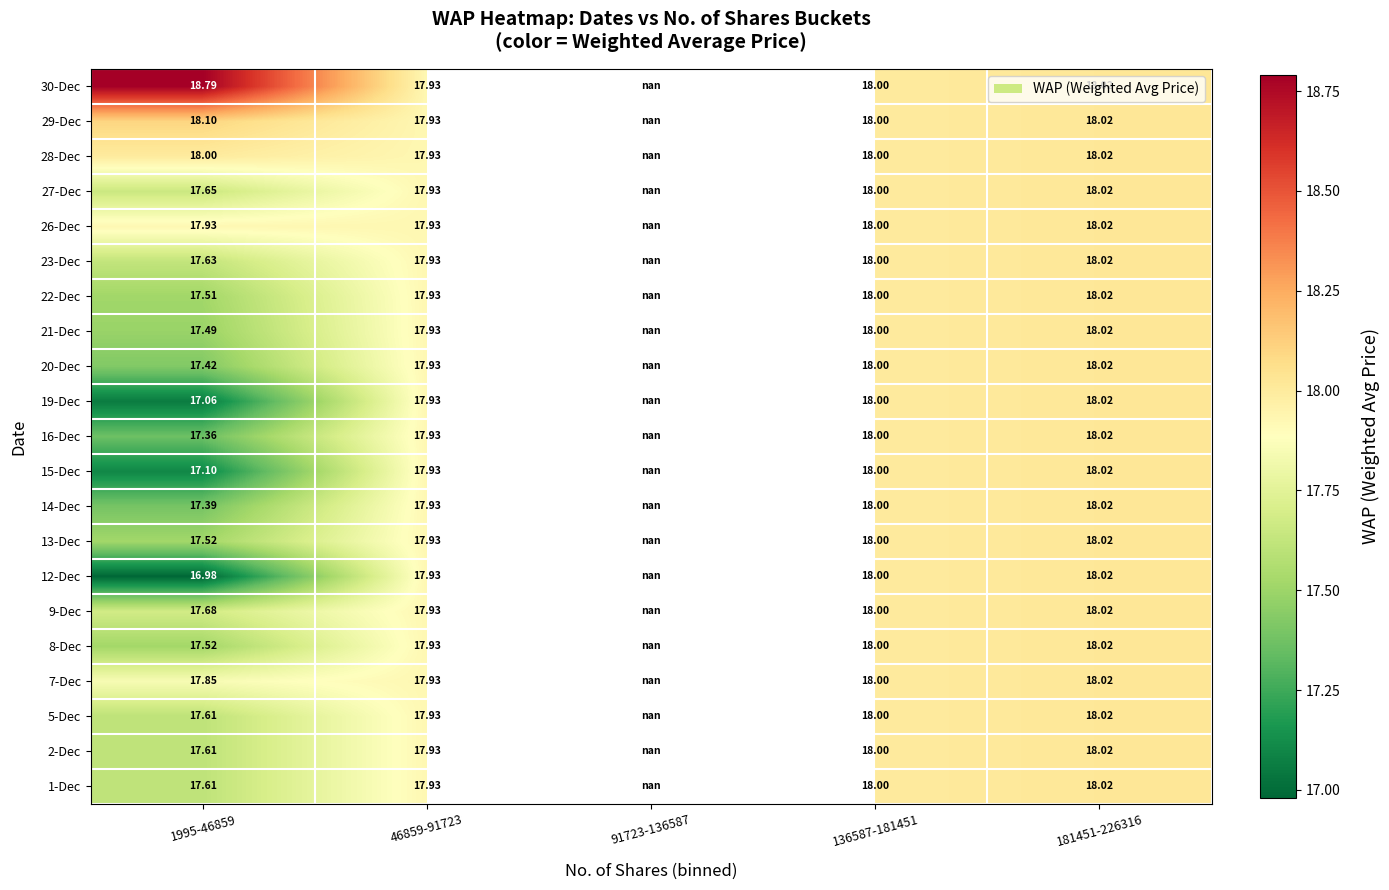

Is the value of 23-Dec at 1995-46859 greater than the value of 7-Dec at 136587-181451?

No